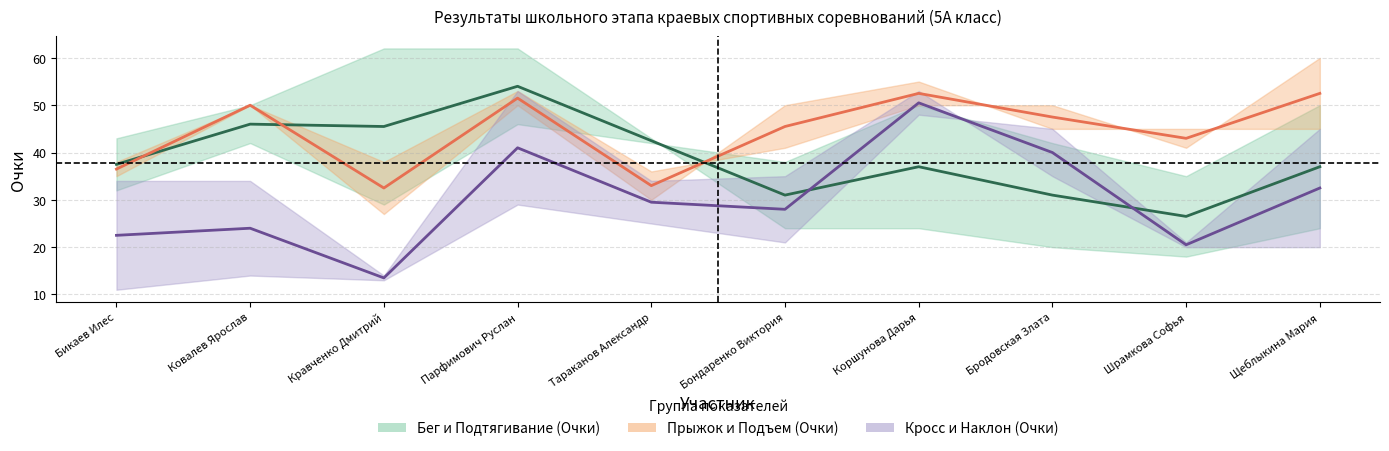

How many intersections are there between Прыжок и Подъем (ср.) and Бег и Подтягивание (ср.)?

3